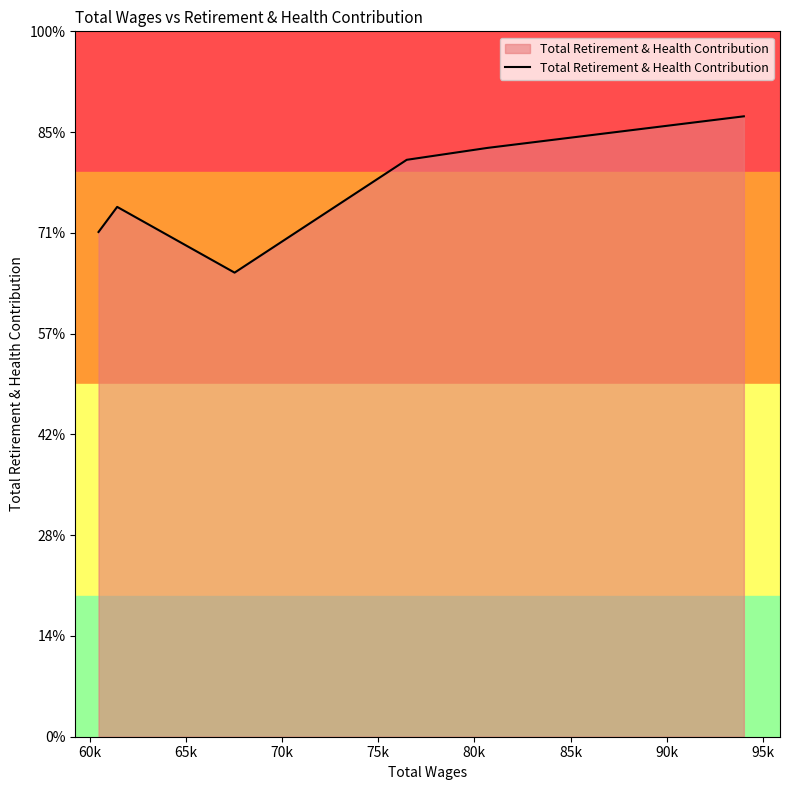

Does the chart have visible grid lines?

No